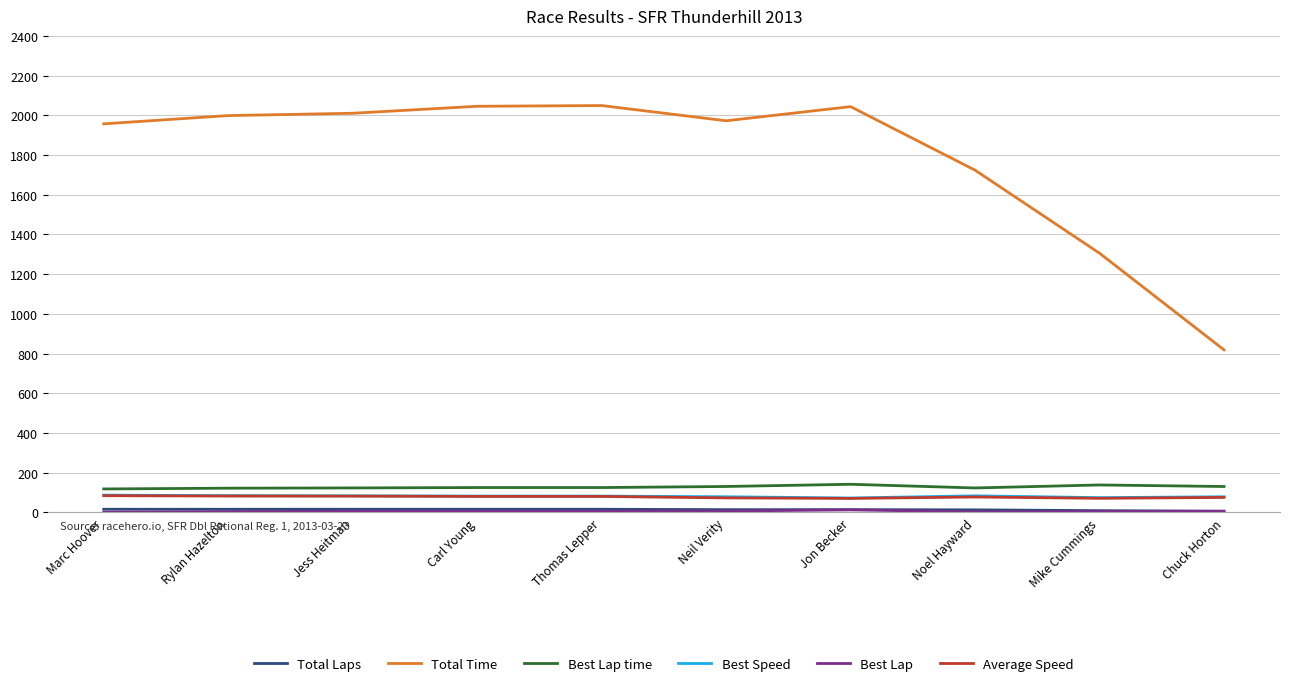

Where does the Total Time series first go above 1998?

Rylan Hazelton